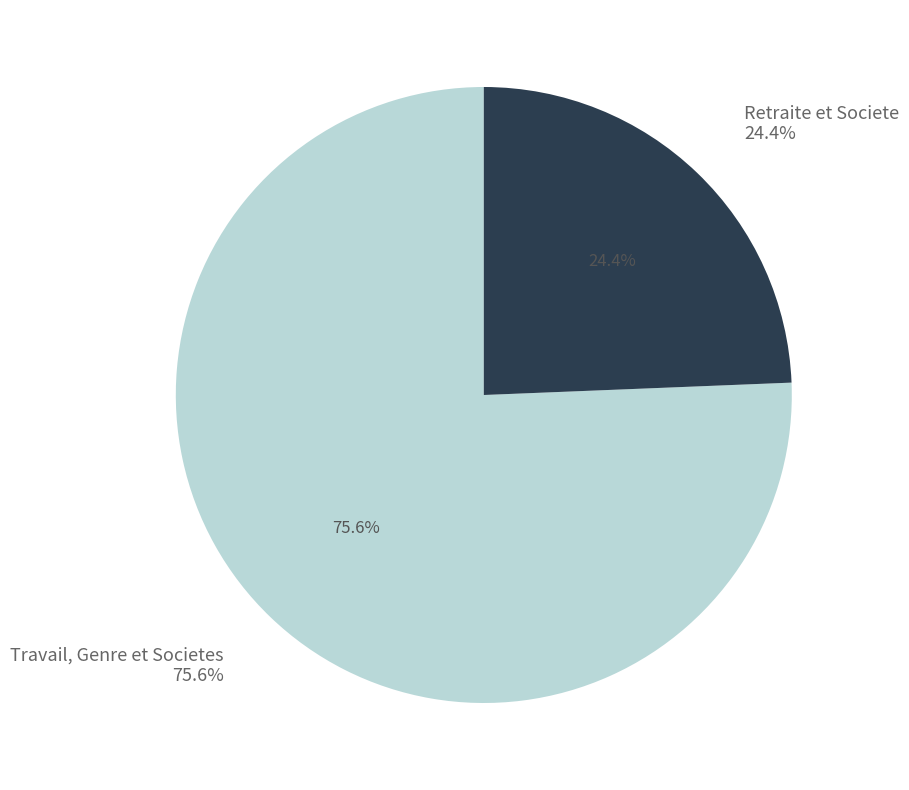

To the nearest percent, what is the difference between the Retraite et Societe and Travail, Genre et Societes slice percentages?

51%